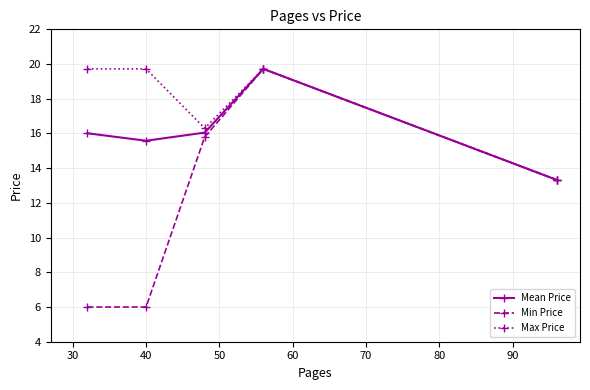

What is the value of the Min Price point at the 4th from the left?

19.7